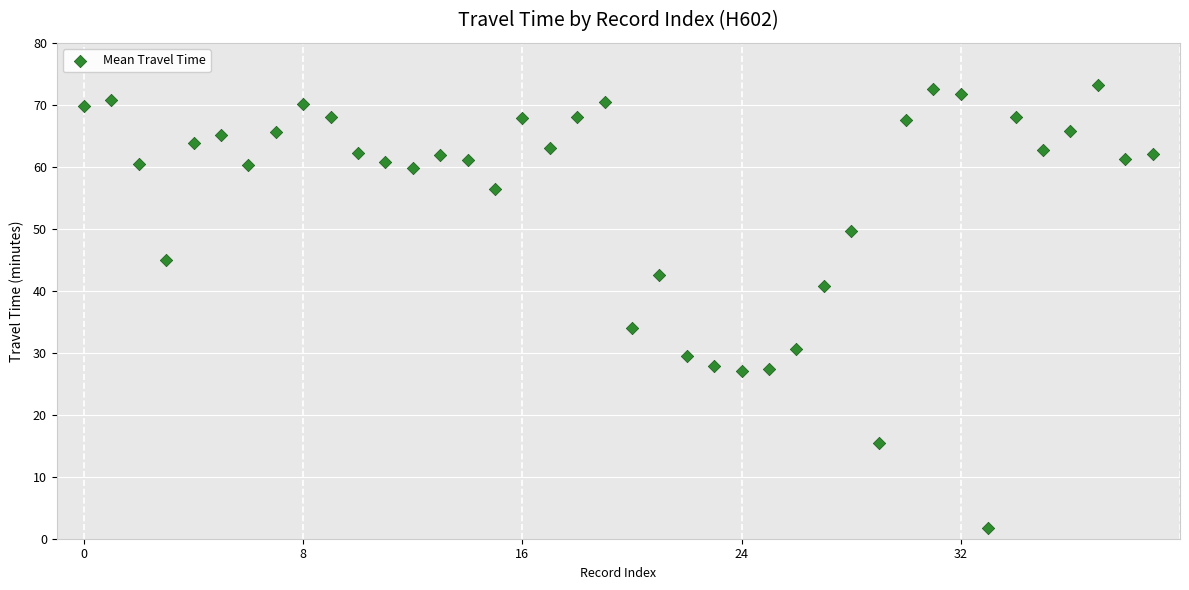

What is the range of Y values (max minus min)?

71.4